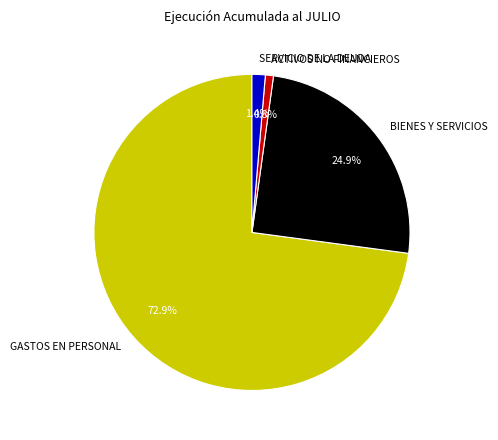

Rank the categories by value from lowest to highest.

ACTIVOS NO FINANCIEROS, SERVICIO DE LA DEUDA, BIENES Y SERVICIOS, GASTOS EN PERSONAL